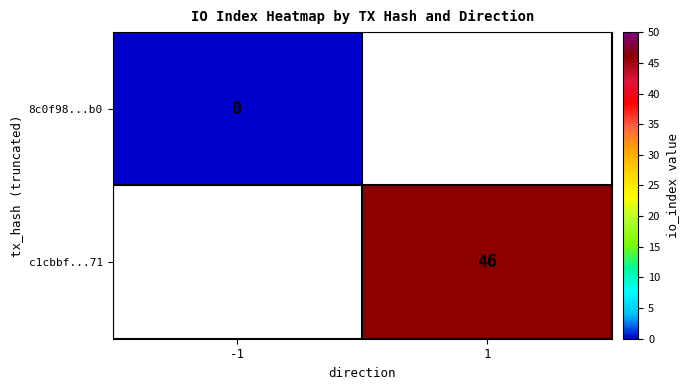

Which label corresponds to the smallest value in the chart?

-1